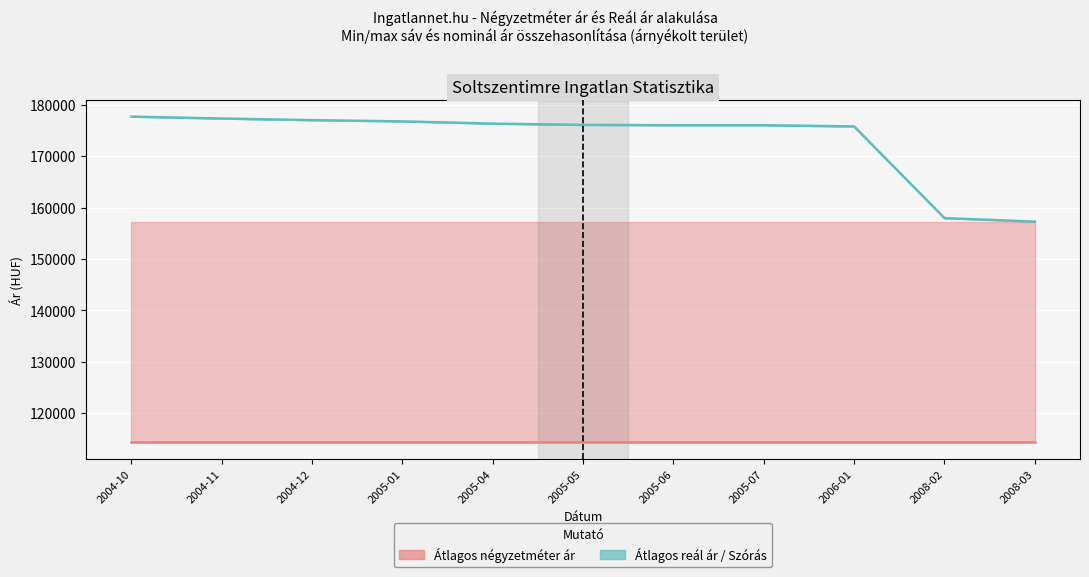

What is the difference between the highest and lowest values at 2008-02?

43651